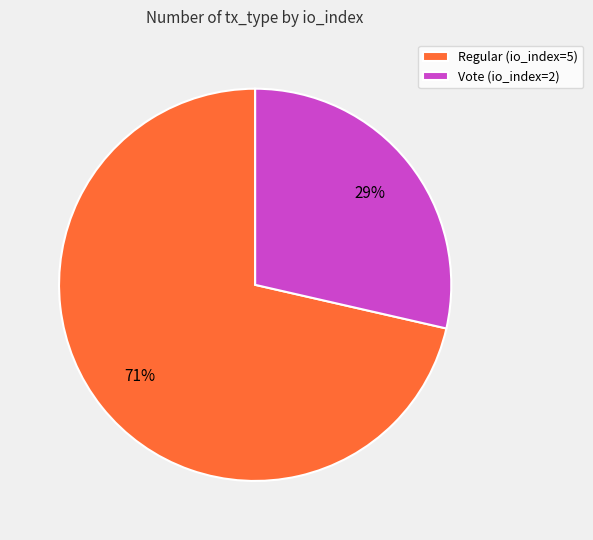

Is it true that Vote (io_index=2) is 29% of the pie?

True